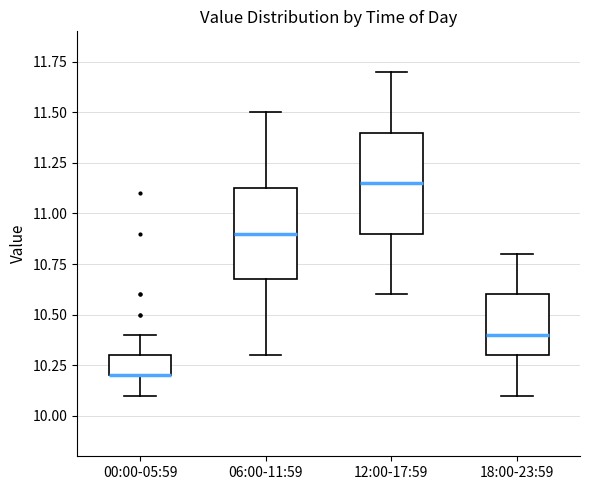

Reading left to right, transcribe this box plot: for each box, give where its median line is, the range the box spans, and where its two whiskers end, as read against the y-axis. The values are not printed on the chart, so give them approximately, as read against the axis.

00:00-05:59: median 10.20 (drawn on the box's lower edge), box 10.20 to 10.30, whiskers 10.10 to 10.40
06:00-11:59: median 10.90, box 10.70 to 11.15, whiskers 10.30 to 11.50
12:00-17:59: median 11.15, box 10.90 to 11.40, whiskers 10.60 to 11.70
18:00-23:59: median 10.40, box 10.30 to 10.60, whiskers 10.10 to 10.80